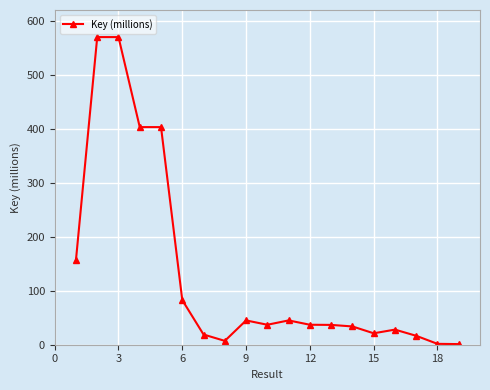

What is the difference between the maximum and minimum values?

568.7